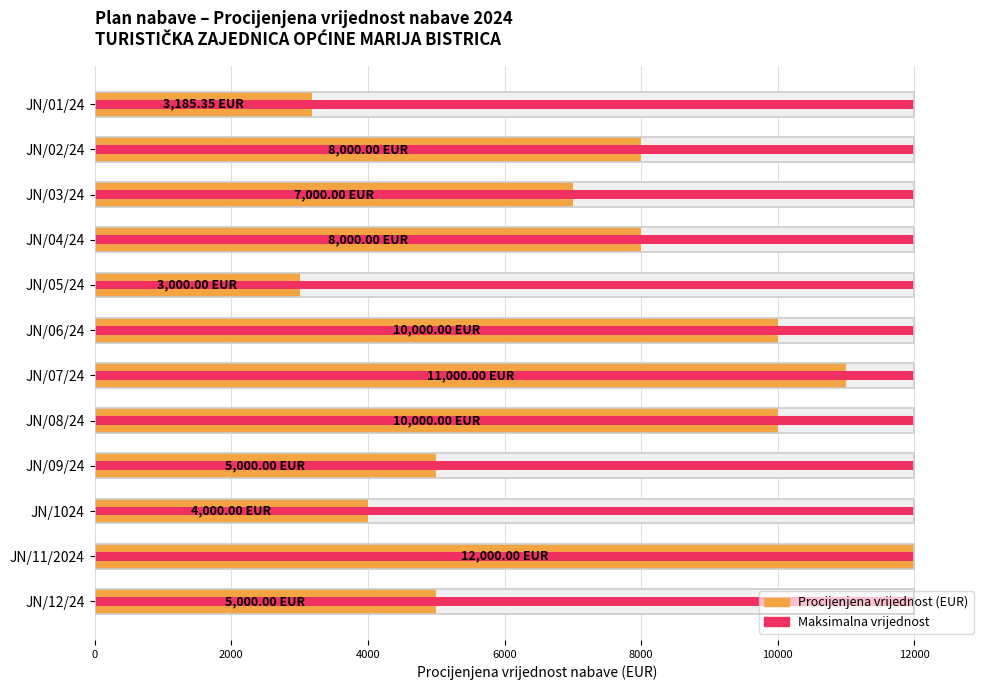

What is the maximum value shown in the chart?

12000.0